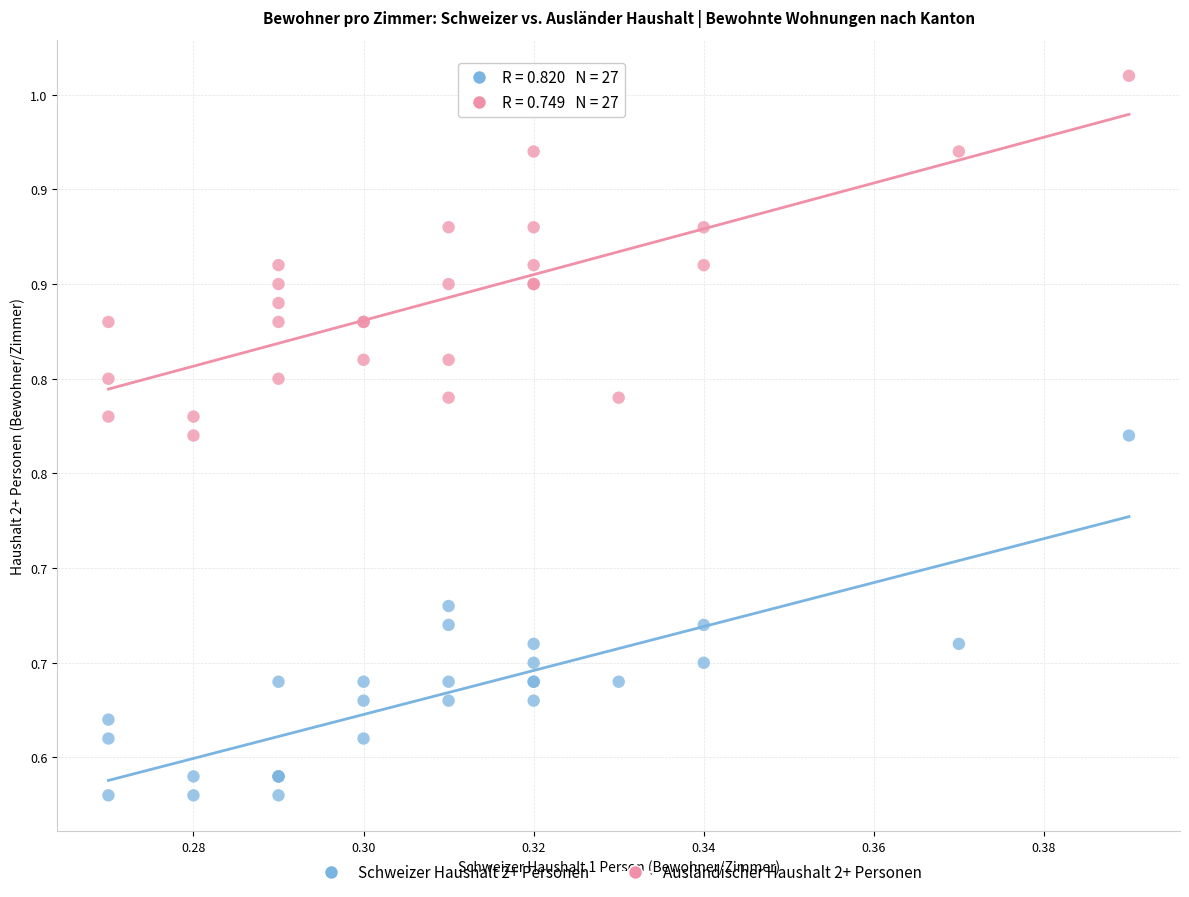

Which series reaches the minimum Y coordinate?

Schweizer Haushalt 2+ Personen